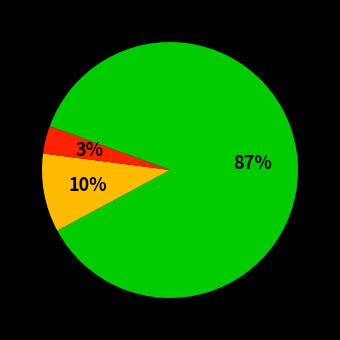

Is there a majority slice in this chart?

Yes